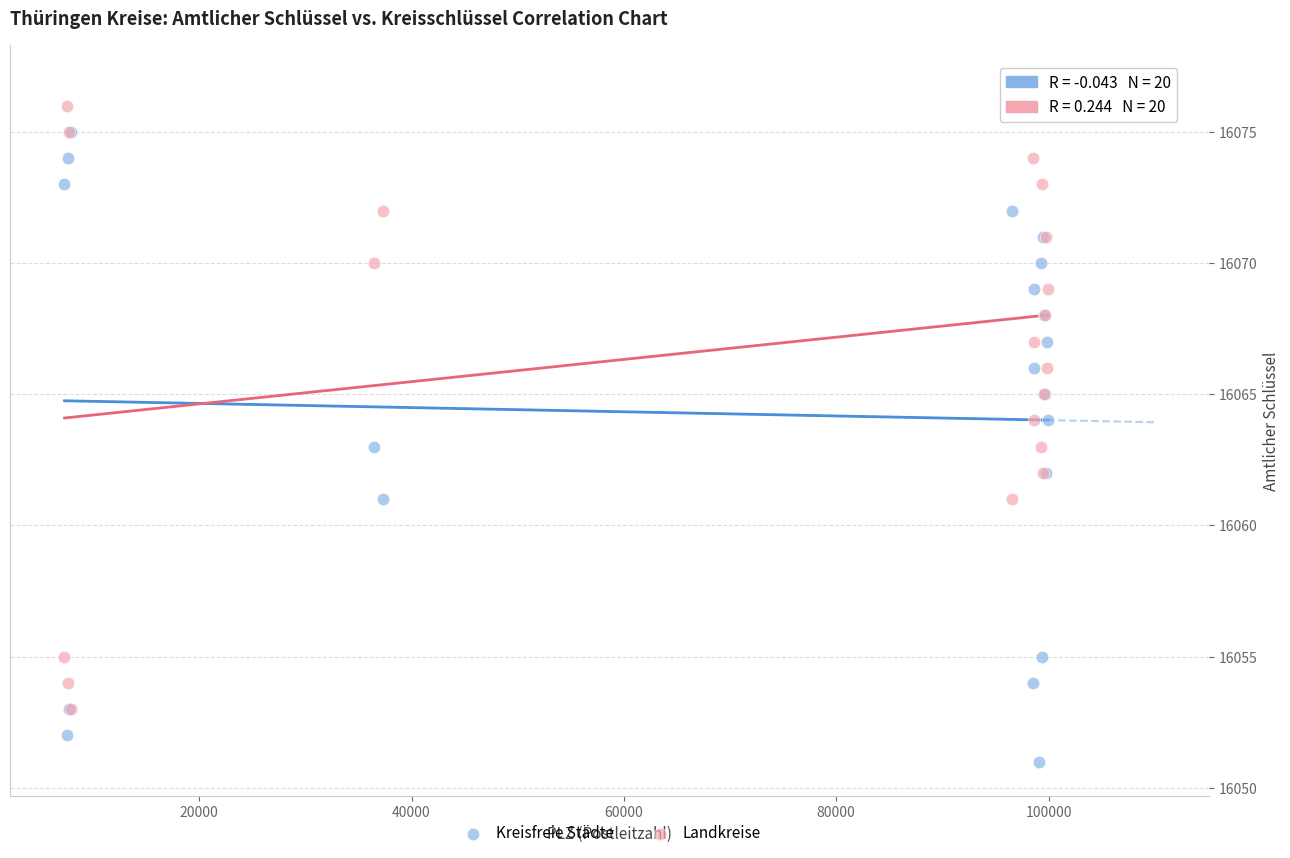

Which series reaches the minimum Y coordinate?

Kreisfreie Städte